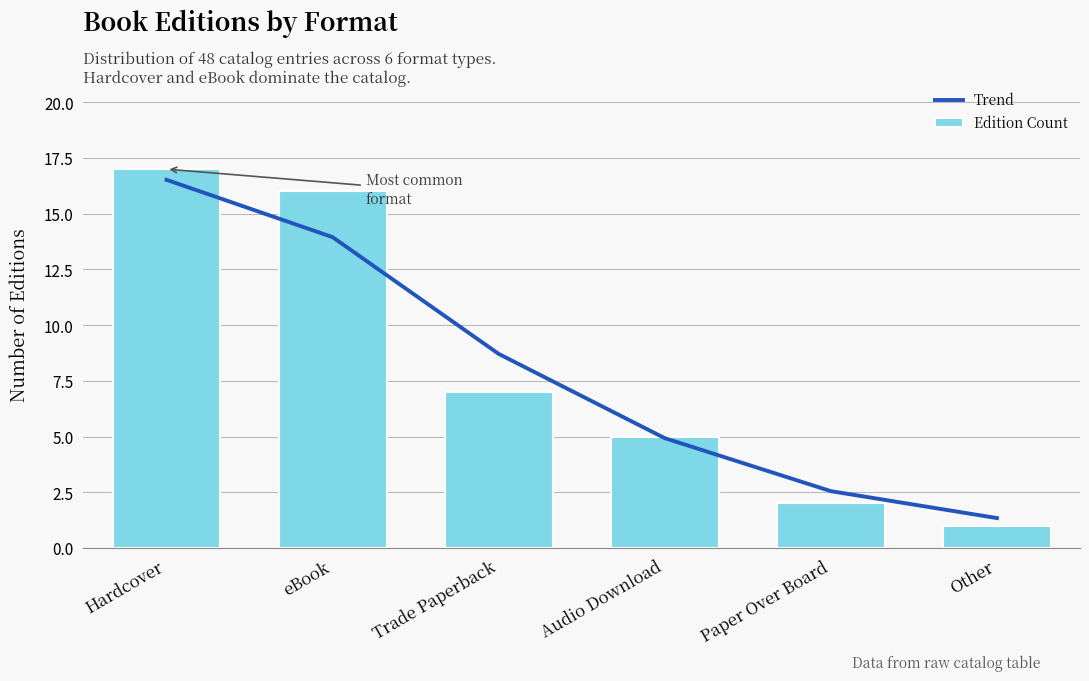

Rank the series by their maximum value, from lowest to highest.

Trend, Edition Count